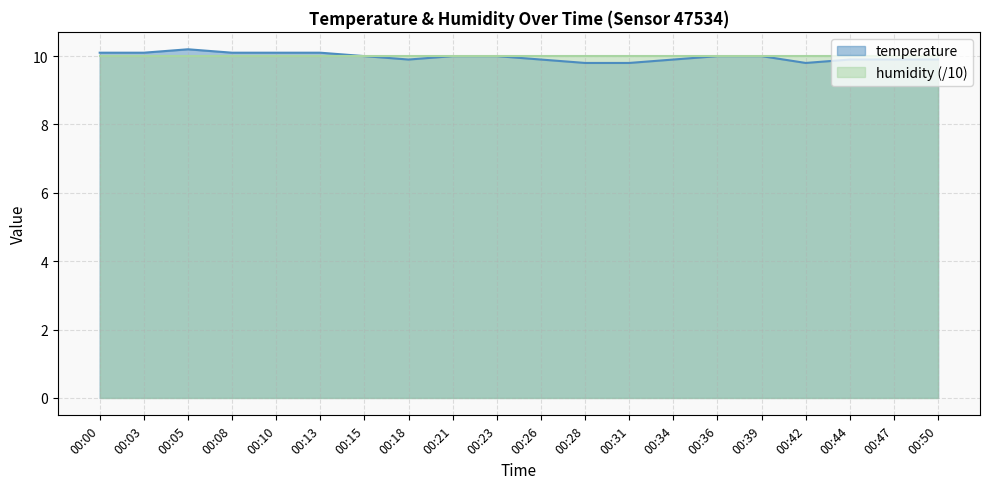

At which category does the data reach its first local peak?

00:05